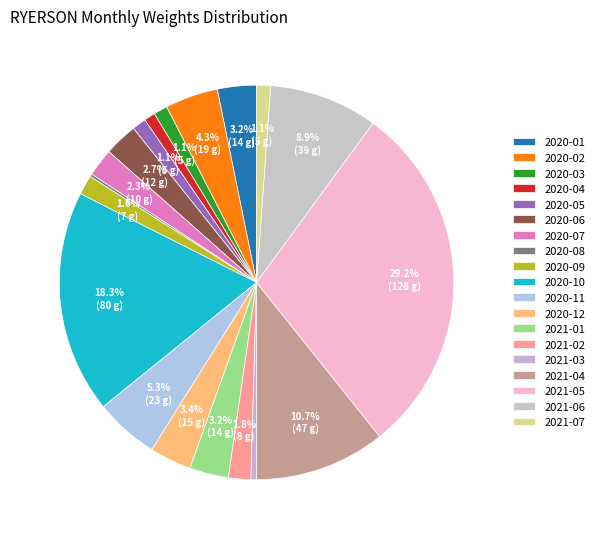

Is it true that 2020-11 is 10% of the pie?

False